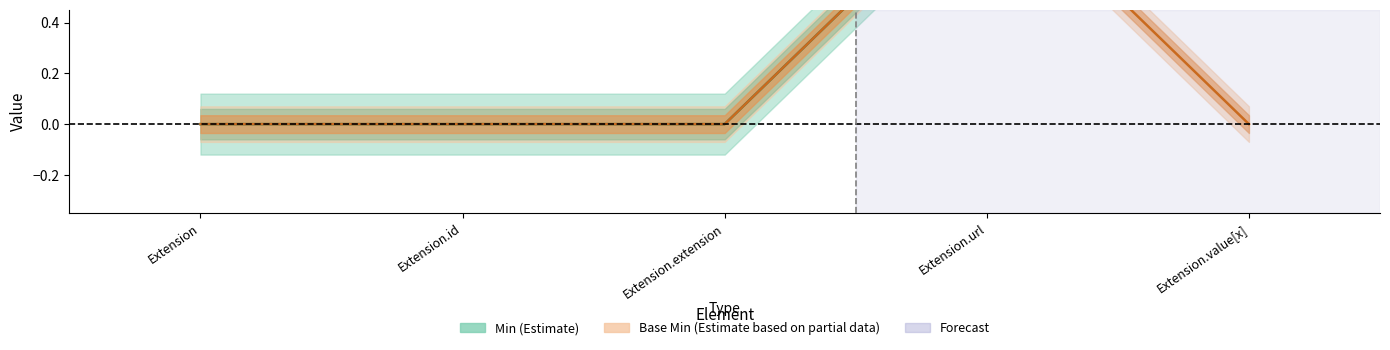

What are all the series names shown in the legend?

Min, Base Min